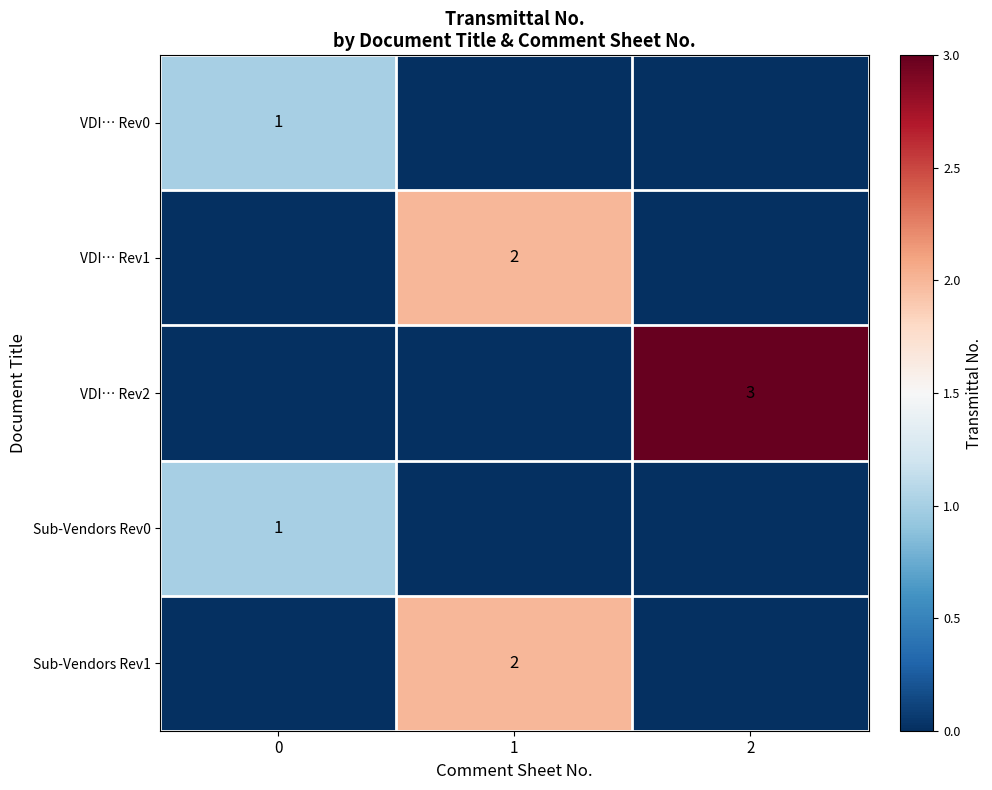

True or false: VDI… Rev1 has a value of 1 at 1.

False